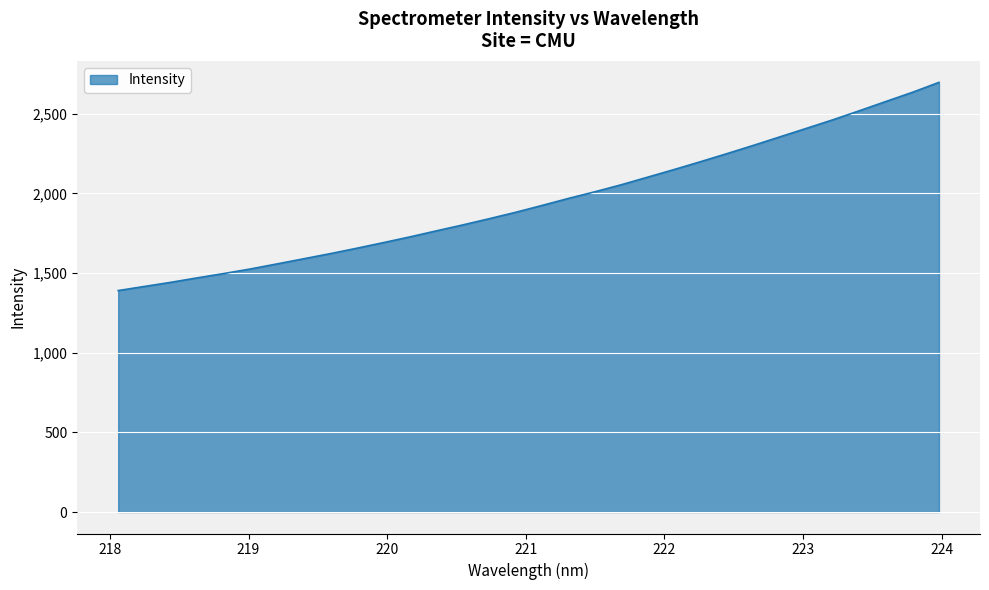

What is the difference between the maximum and minimum values?

1306.8